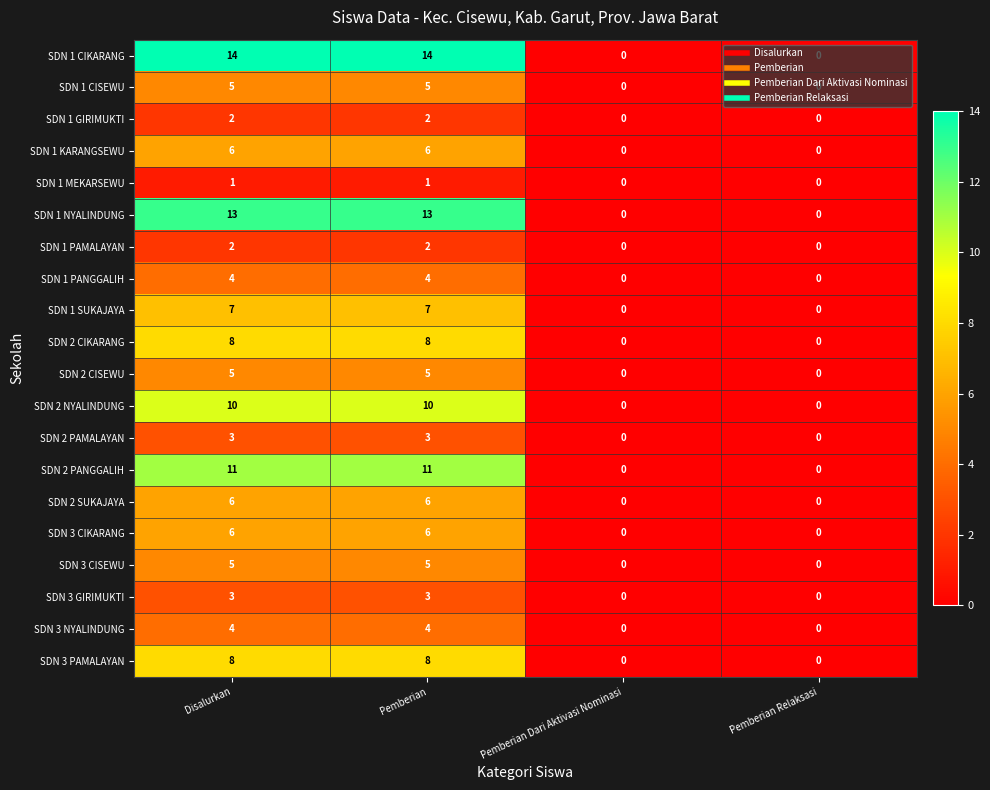

What value does the SDN 1 CISEWU series have at Pemberian?

5